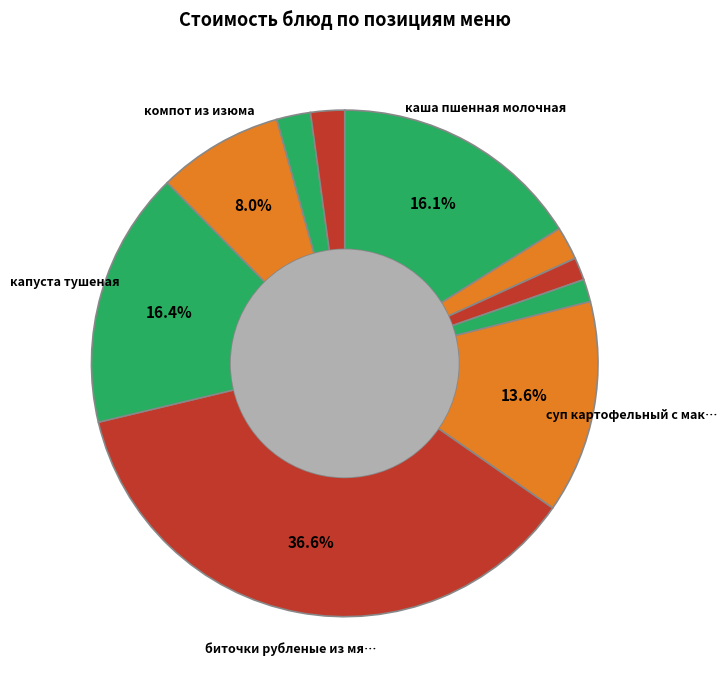

How many slices are in this pie chart?

10